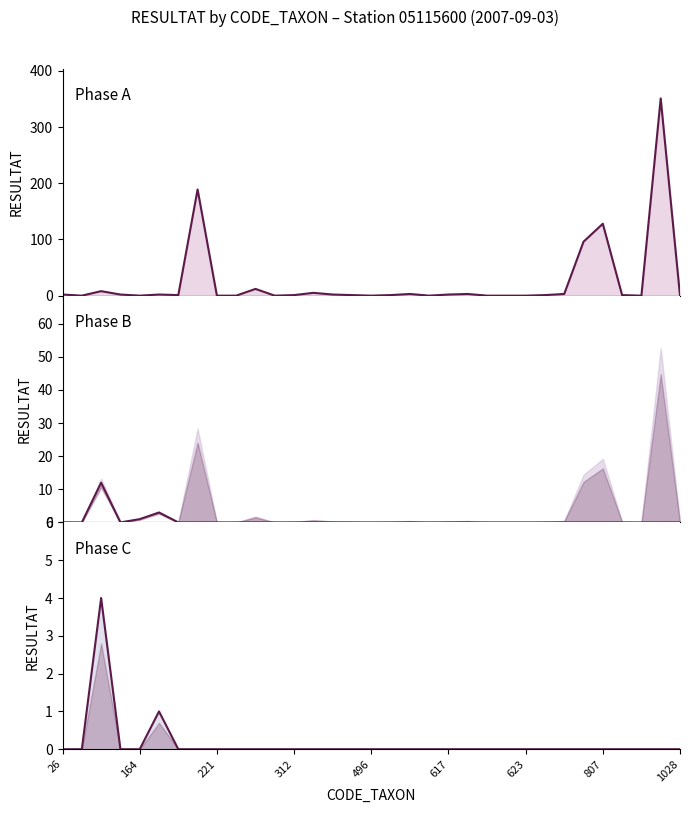

Between 221 and 496, which is larger?

221